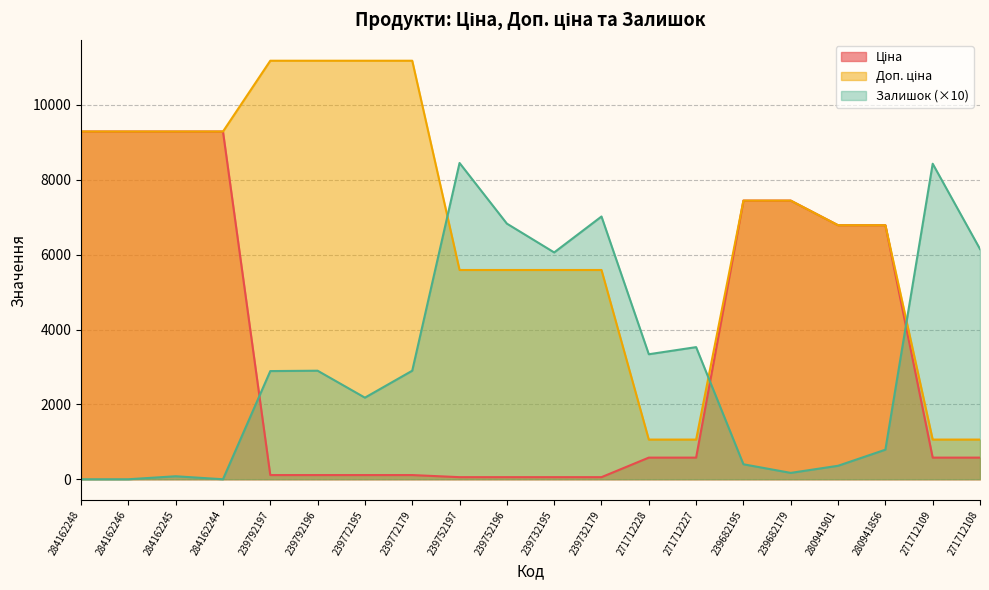

What is the label of the 15th point from the left?

239682195